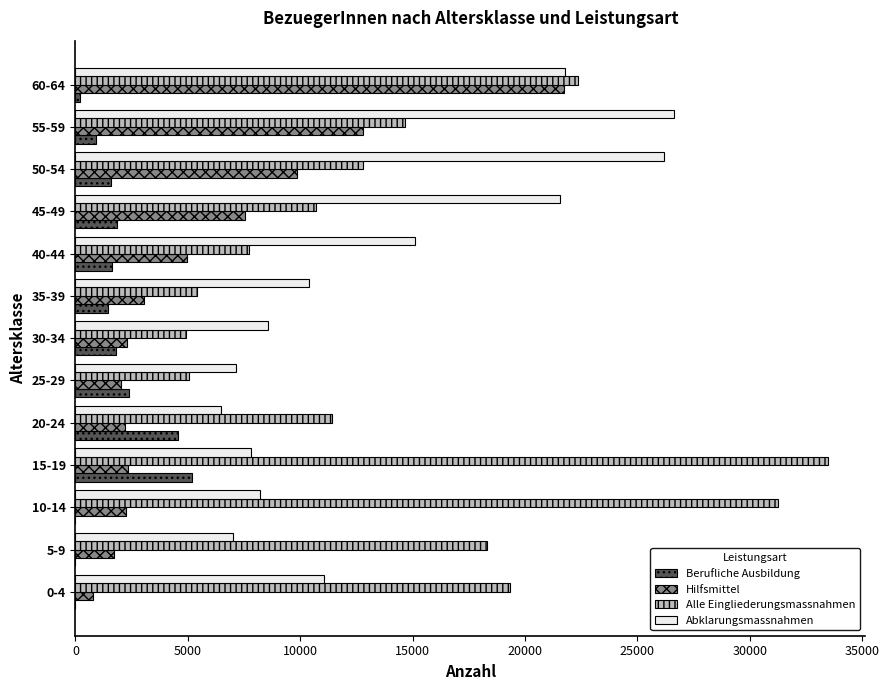

What are all the series names shown in the legend?

Berufliche Ausbildung, Hilfsmittel, Alle Eingliederungsmassnahmen, Abklarungsmassnahmen